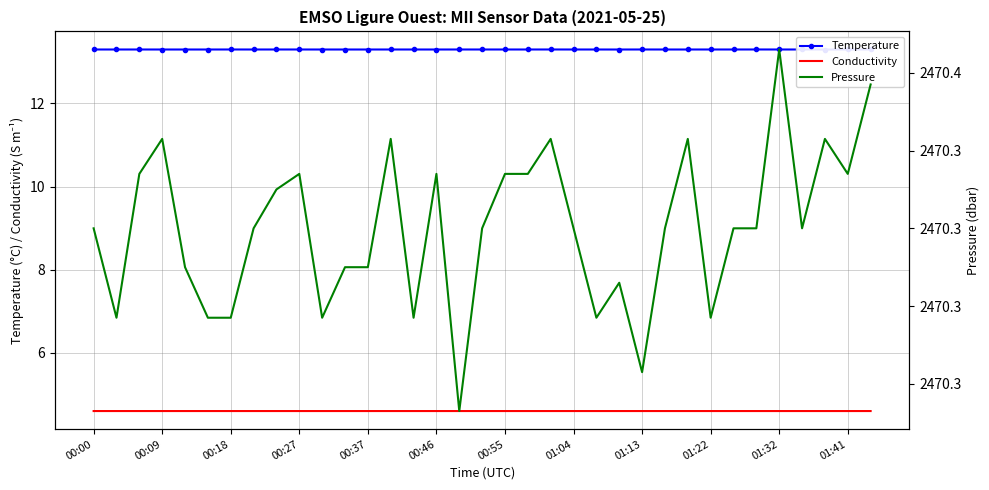

True or false: Temperature has a value of 19.1 at 00:27.

False